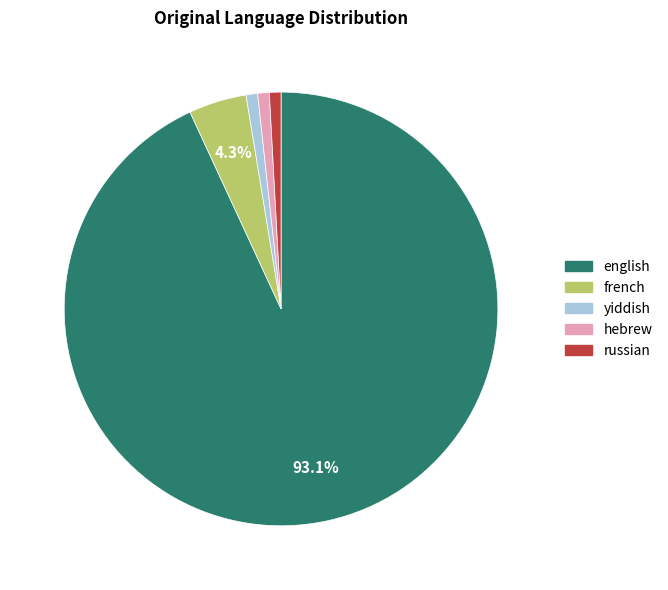

What percentage is the french slice, to the nearest percent?

4%